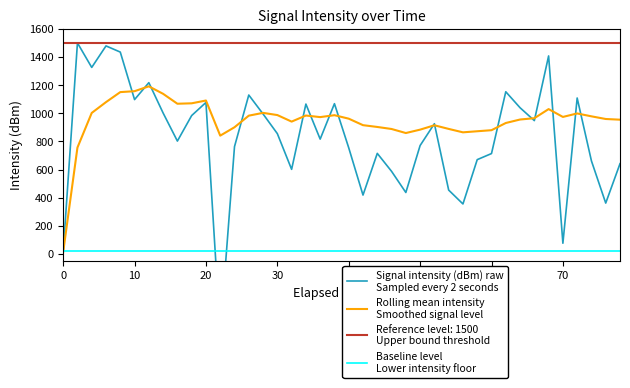

How many intersections are there between Rolling mean intensity
Smoothed signal level and Baseline level
Lower intensity floor?

1